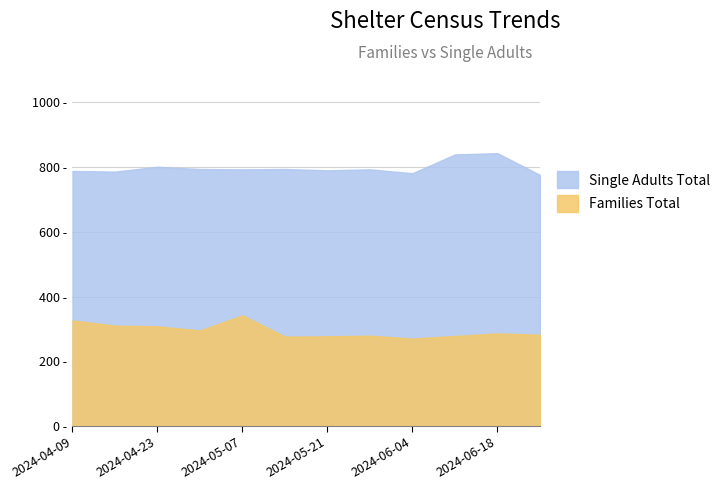

Rank the series at 2024-05-28 from lowest to highest value.

Families Total, Single Adults Total